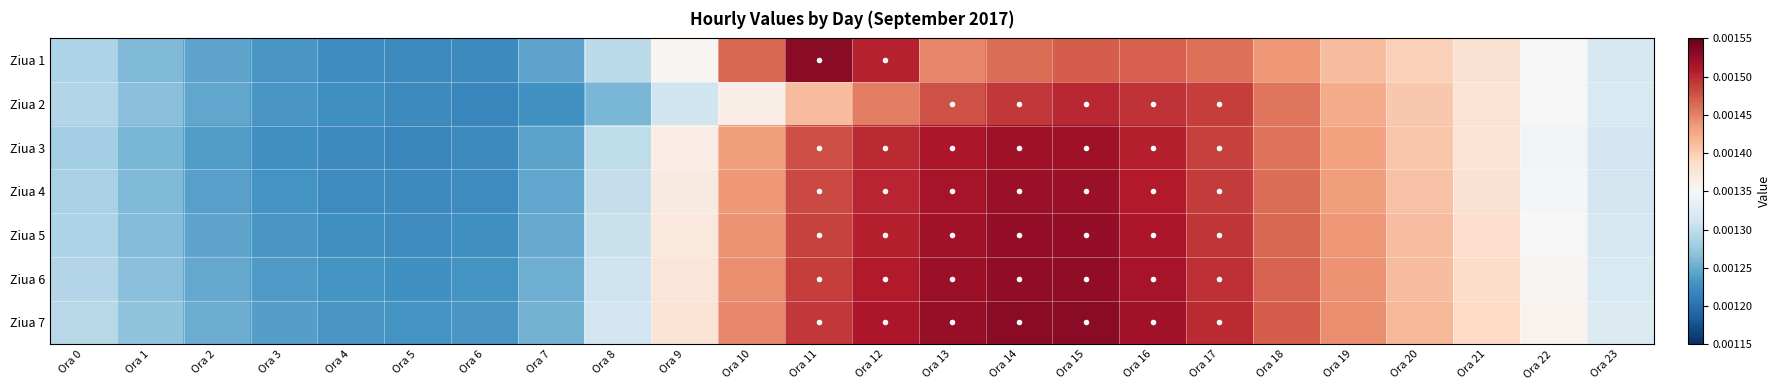

Which has a higher value, Ora 9 or Ora 20?

Ora 20